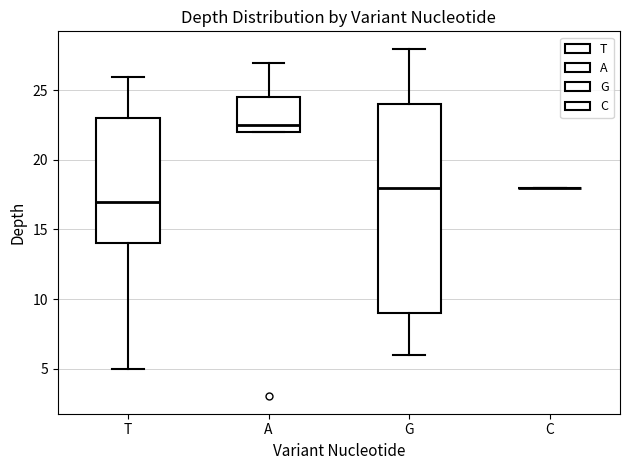

Comparing the boxes themselves (not the whiskers), which one is the tallest?

G